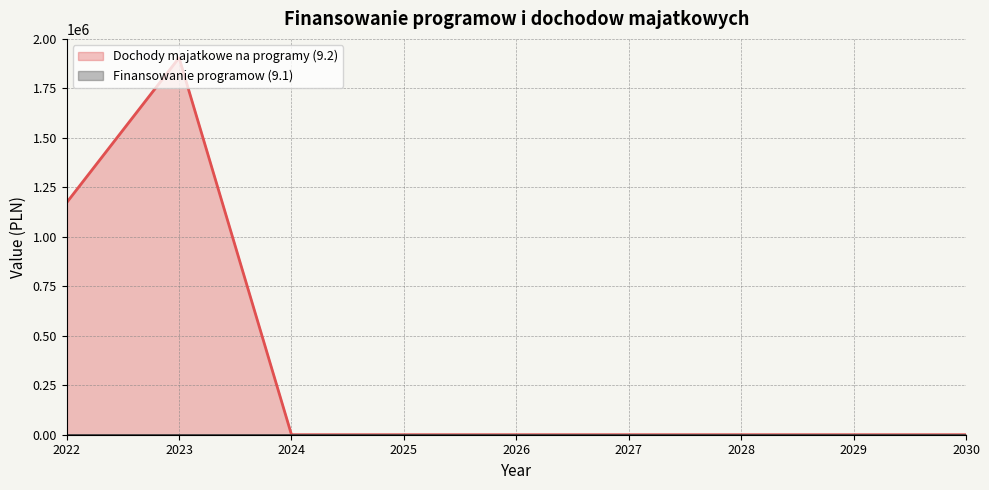

Where is the first local maximum?

2023